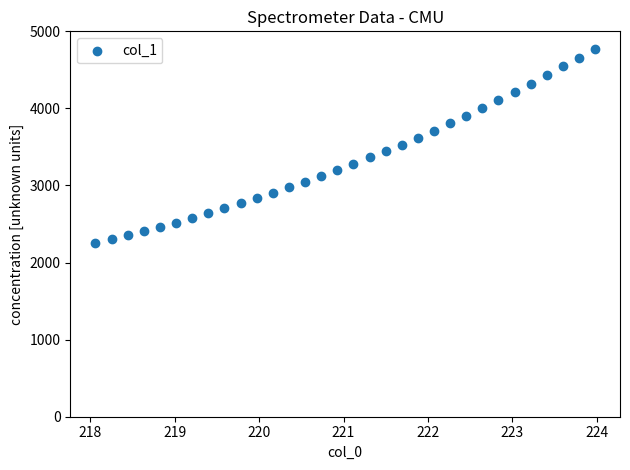

What is the range of Y values (max minus min)?

2518.4